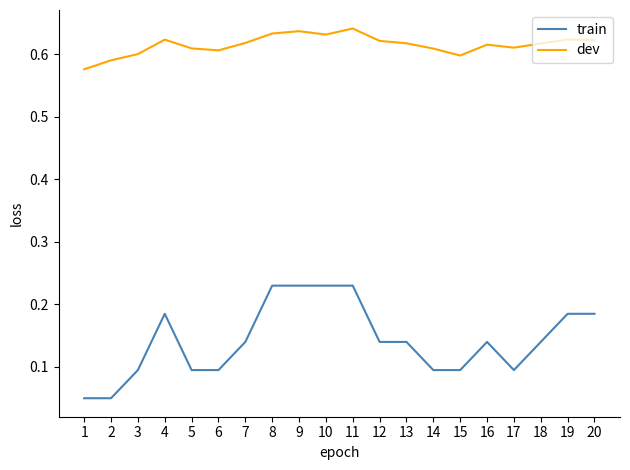

Which series has the largest total across all categories?

dev